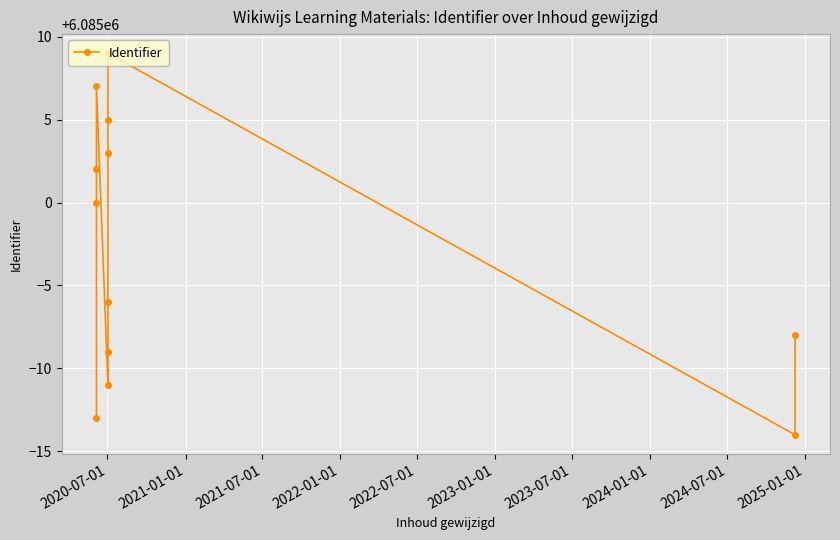

What is the ratio of the value at 2021-01-01 to the value at 2021-07-01?

1.0